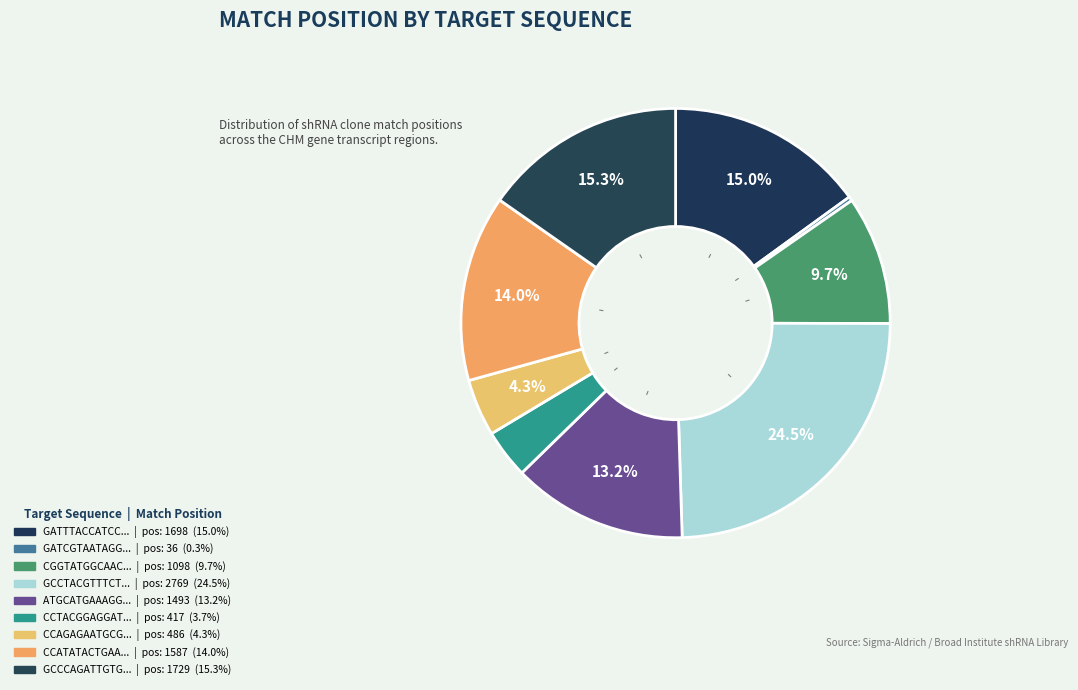

Count the number of slices in the pie.

9